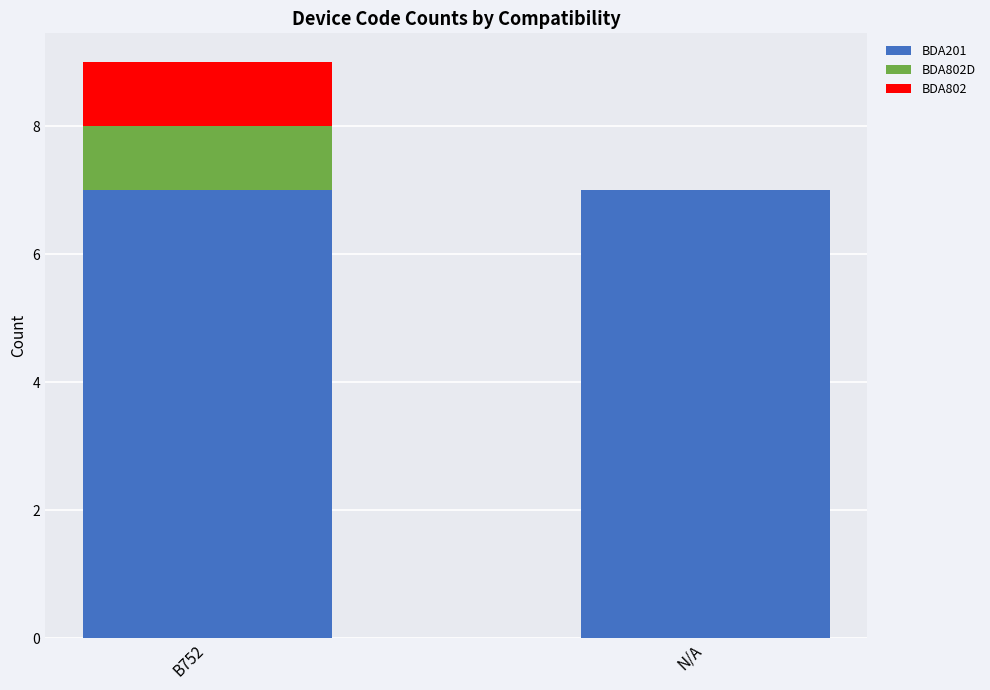

What is the total value across all series at B752?

9